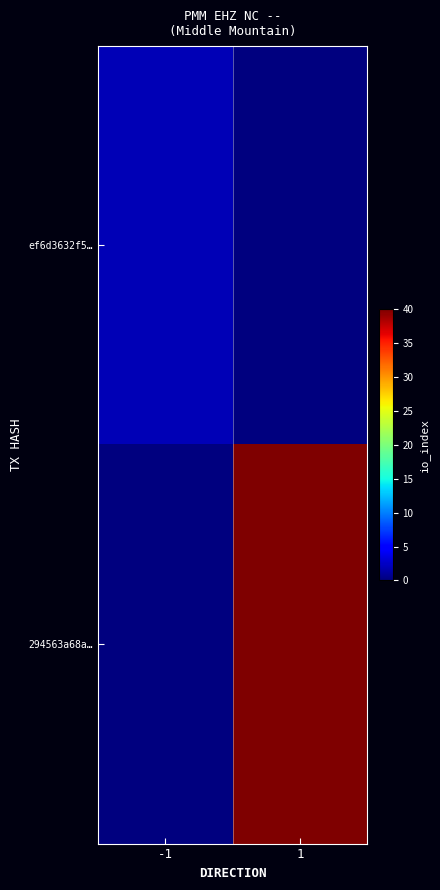

What is the total value across all series at 1?

40